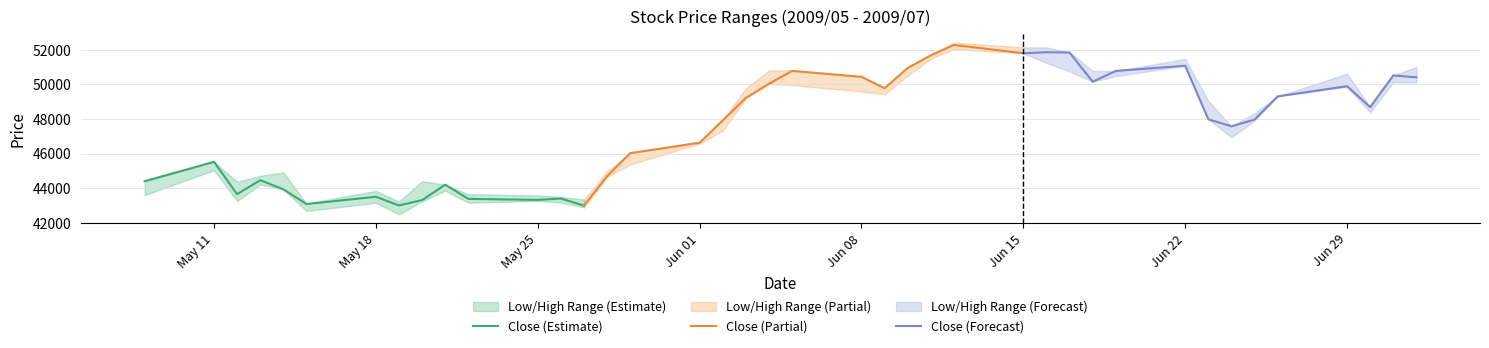

Which series ends up on top after the final intersection of Close (Forecast) and Close (Partial)?

Close (Partial)